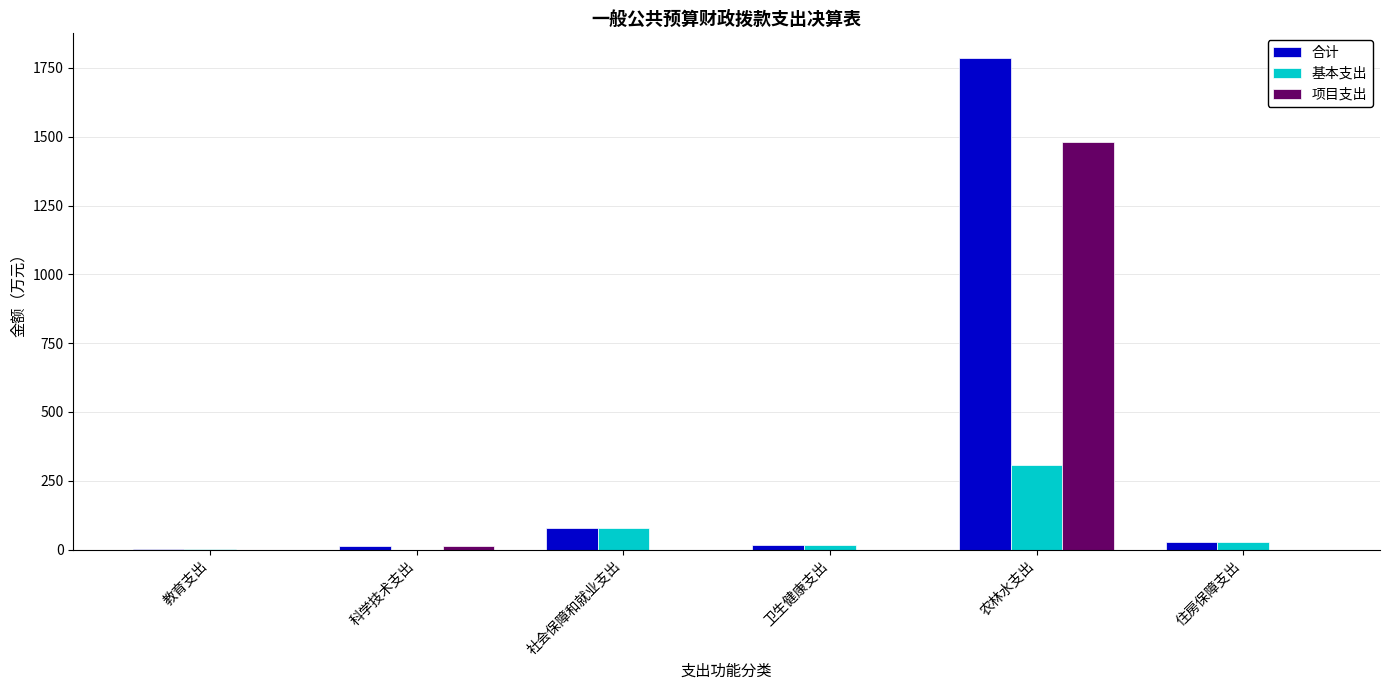

At which category is the sum across all series the highest?

农林水支出